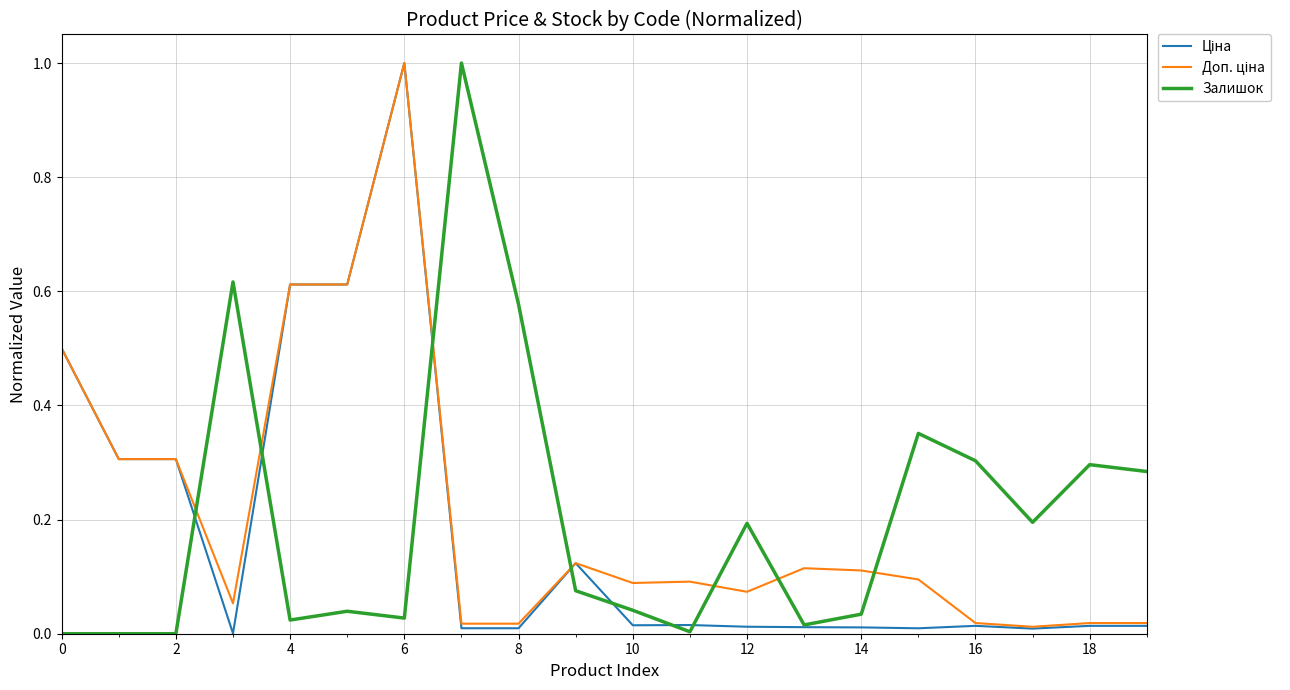

How many lines are shown in the chart?

3